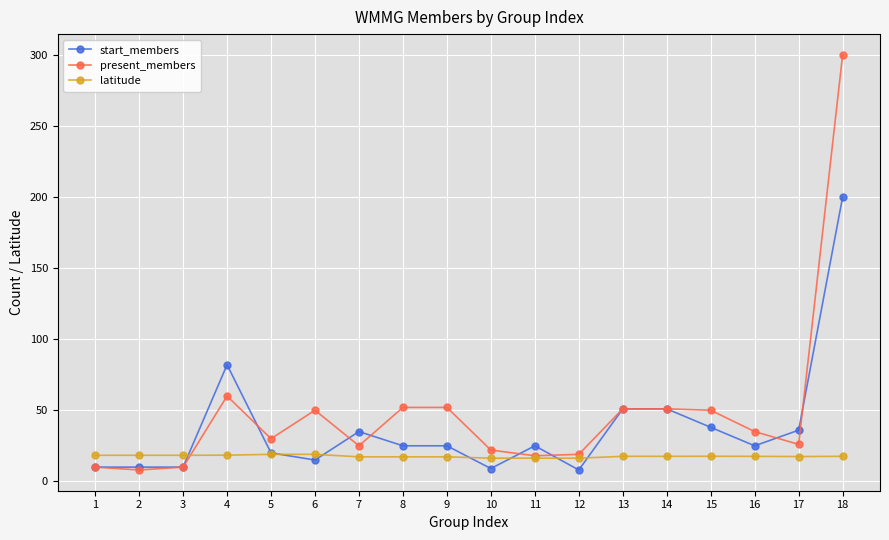

True or false: latitude has more than 1 points higher than both neighbors.

True